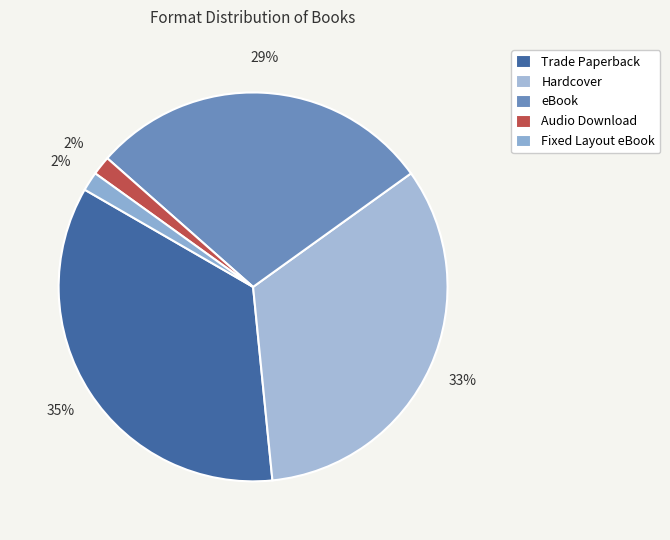

Count the number of slices in the pie.

5